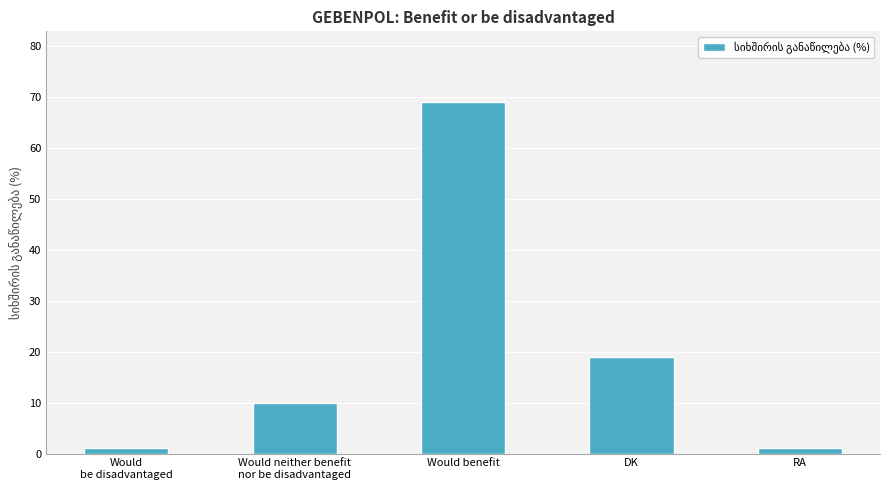

Reading left to right, what are all the values shown in this chart?

Would
be disadvantaged=1	Would neither benefit
nor be disadvantaged=10	Would benefit=69	DK=19	RA=1